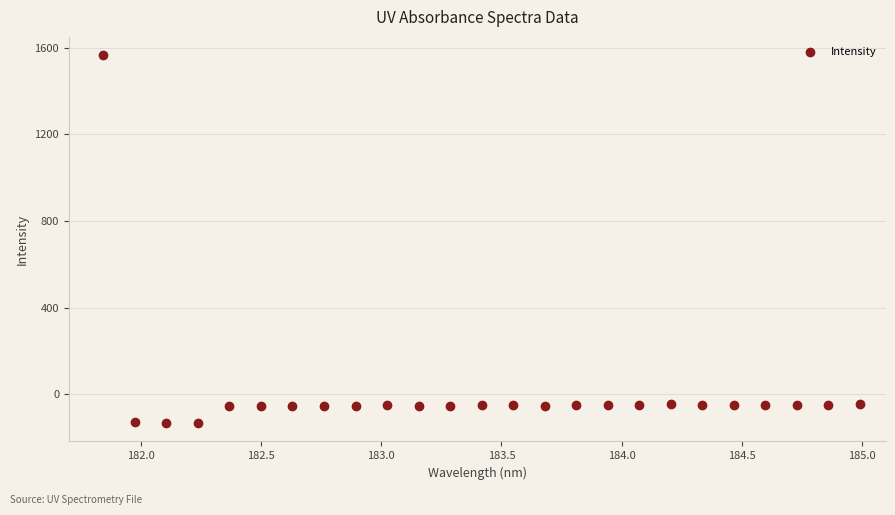

What is the range of Y values (max minus min)?

1697.5